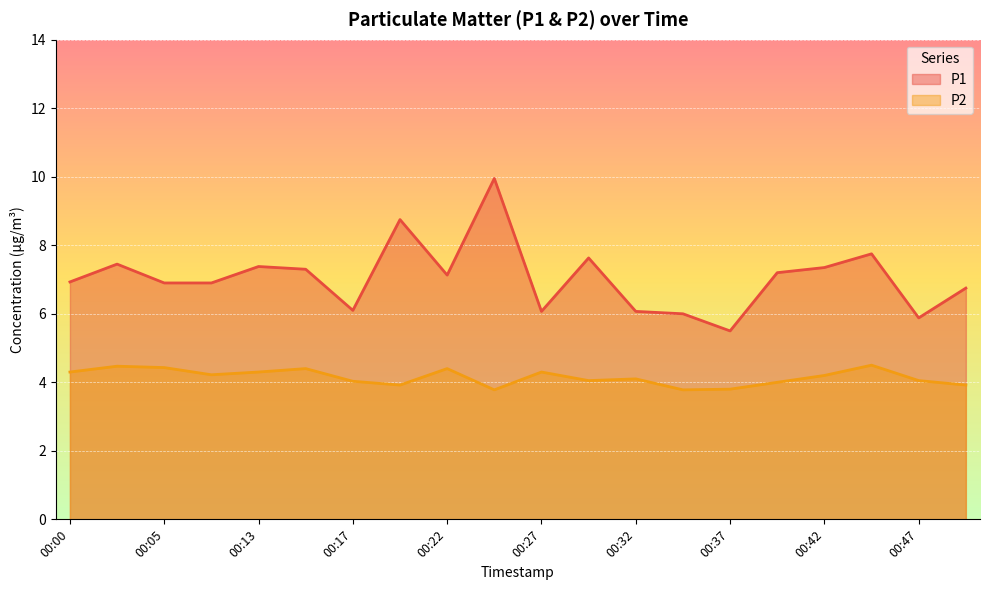

Rank the series by their average value, from highest to lowest.

P1, P2